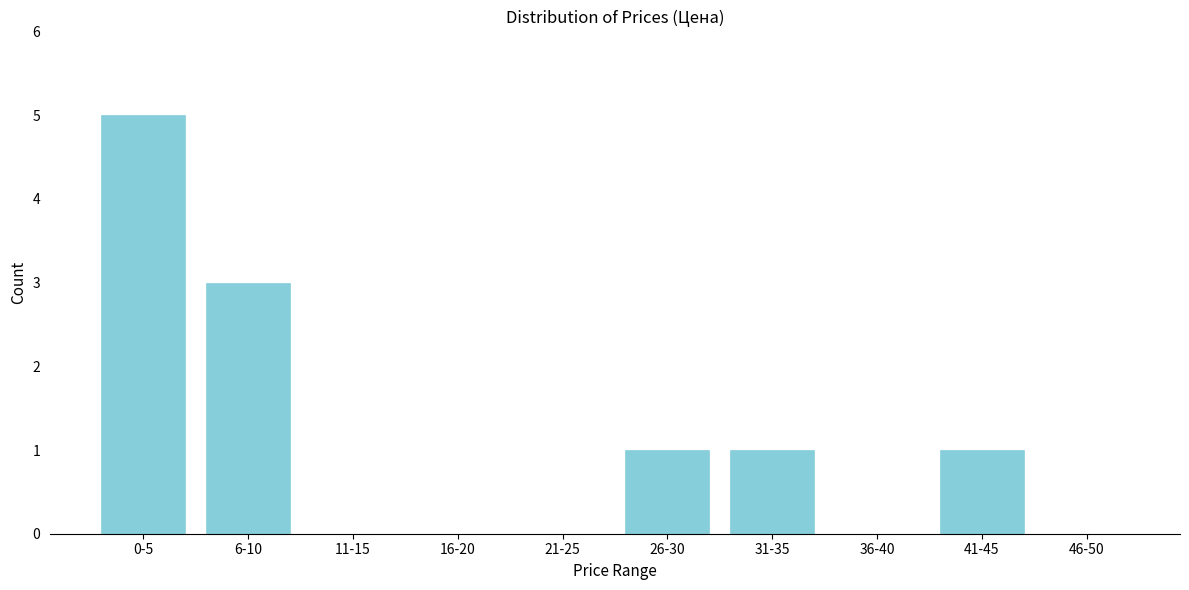

Reading left to right, transcribe all the data shown in this chart.

0-5=5	6-10=3	11-15=0	16-20=0	21-25=0	26-30=1	31-35=1	36-40=0	41-45=1	46-50=0